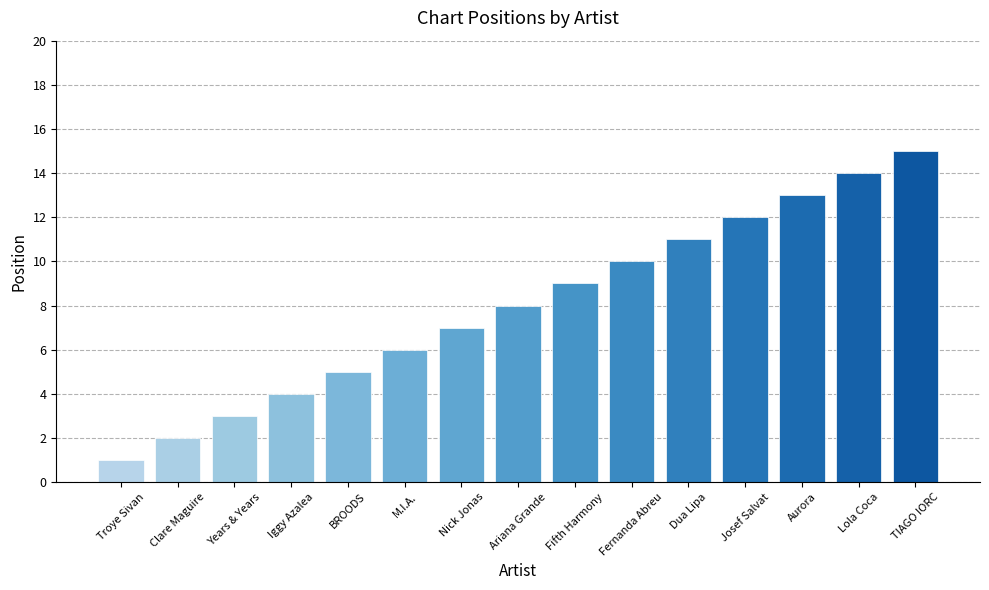

What is the sum of all values?

120